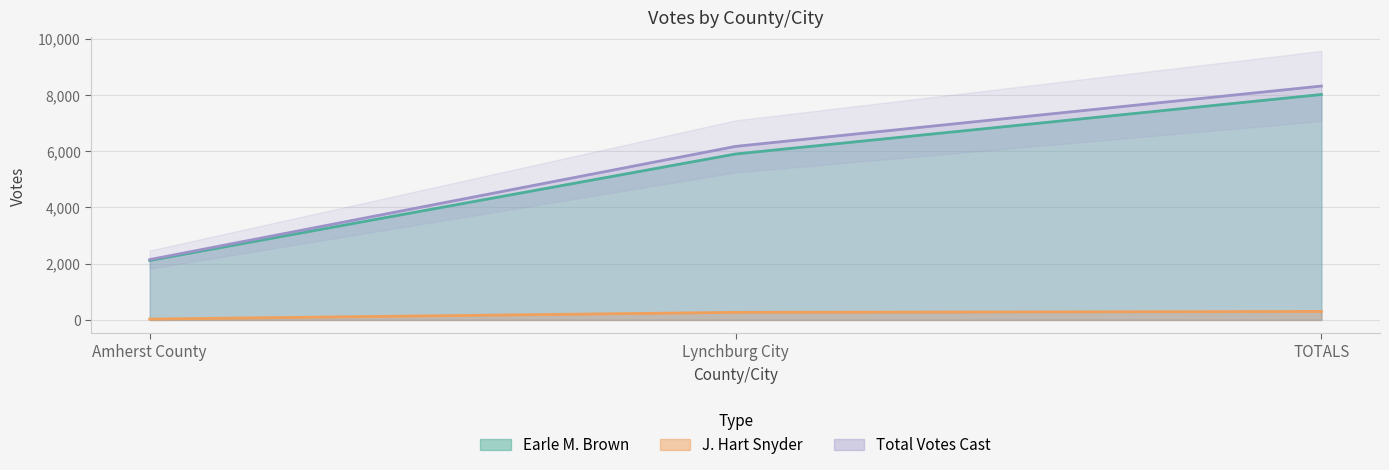

Where does the Earle M. Brown series first go above 5903?

TOTALS